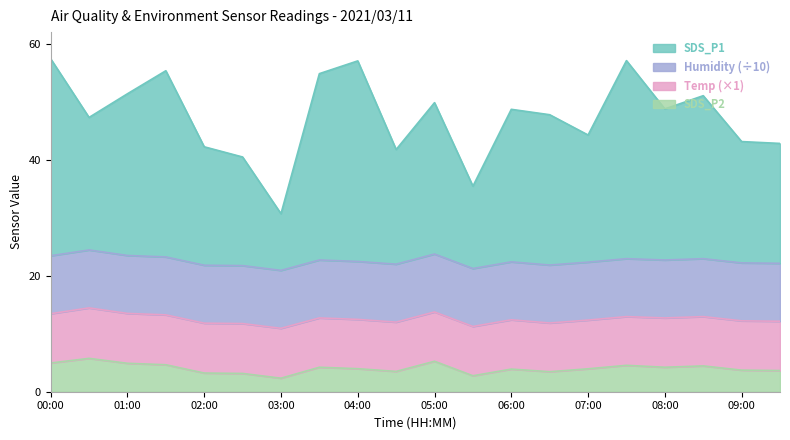

True or false: SDS_P1 and SDS_P2 intersect in this chart.

False